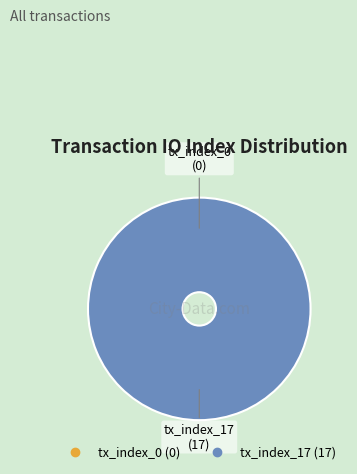

How many segments does this pie chart have?

2